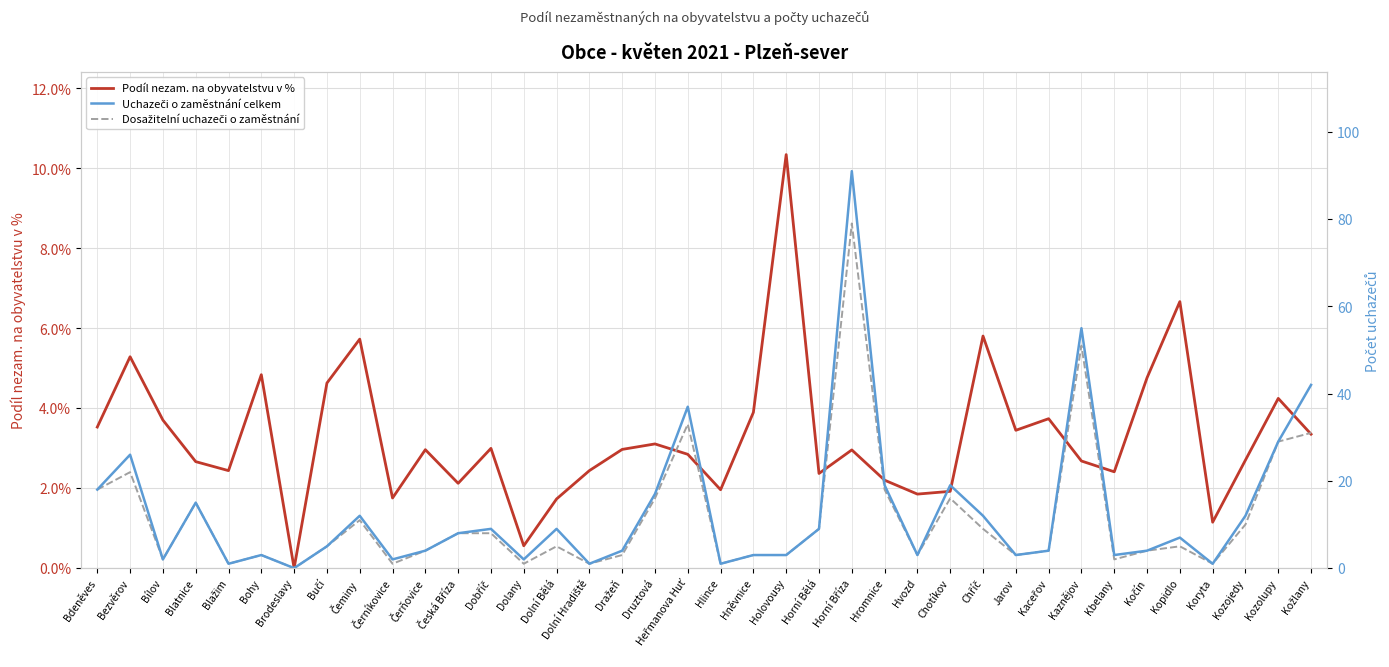

What is the difference between the highest and lowest values at Dobříč?

6.0